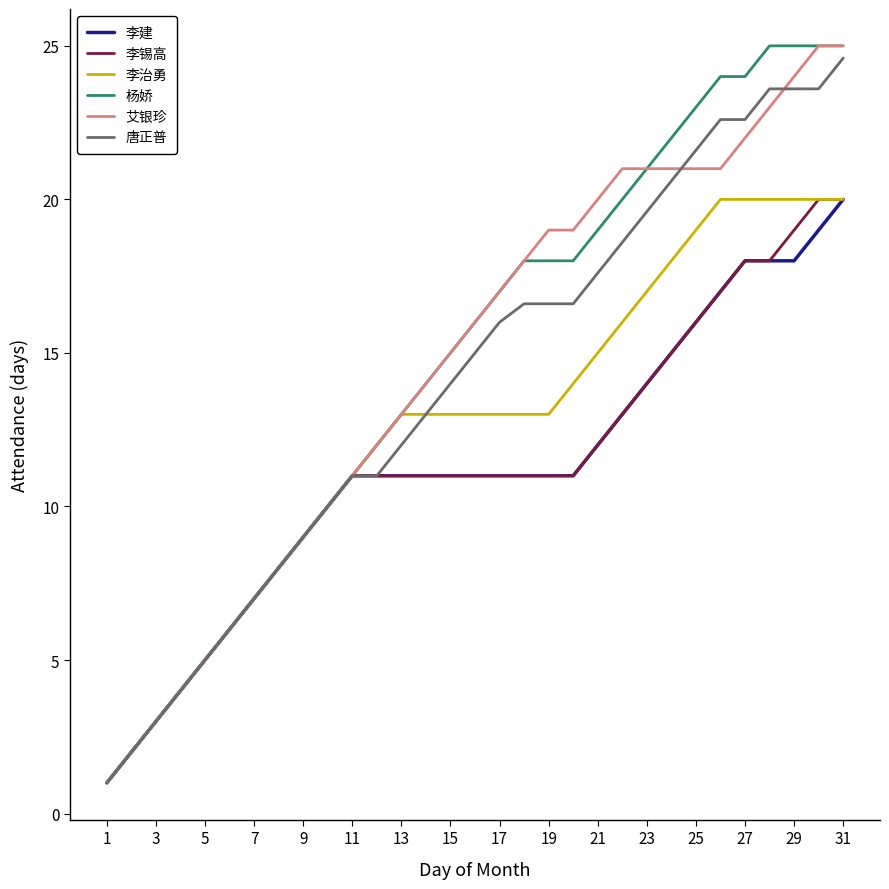

What is the difference between the second highest and second lowest values in the 李治勇 series?

18.0